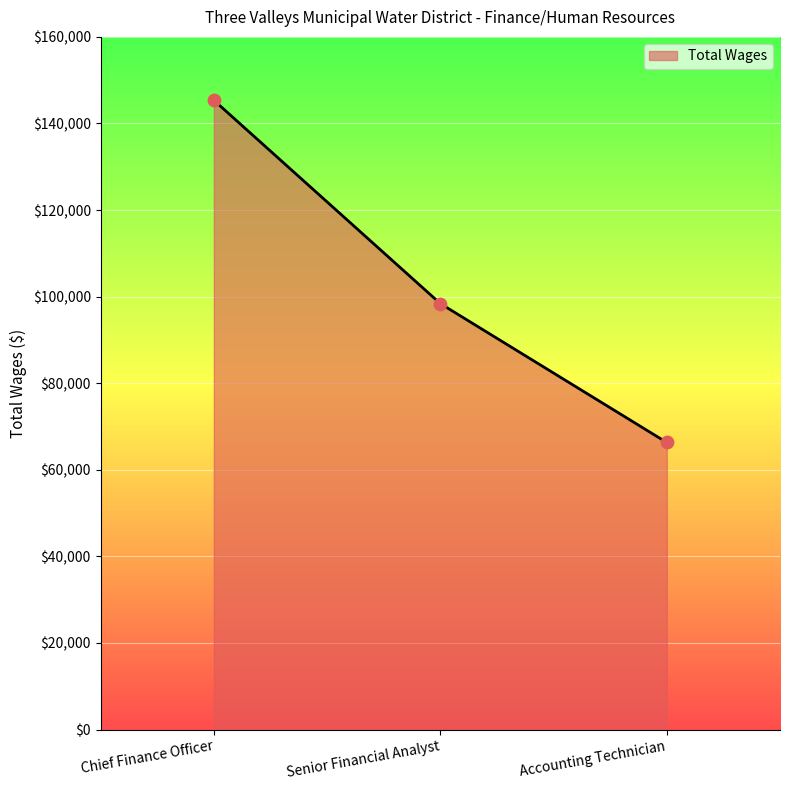

What is the ratio of the value at Accounting Technician to the value at Senior Financial Analyst?

0.7